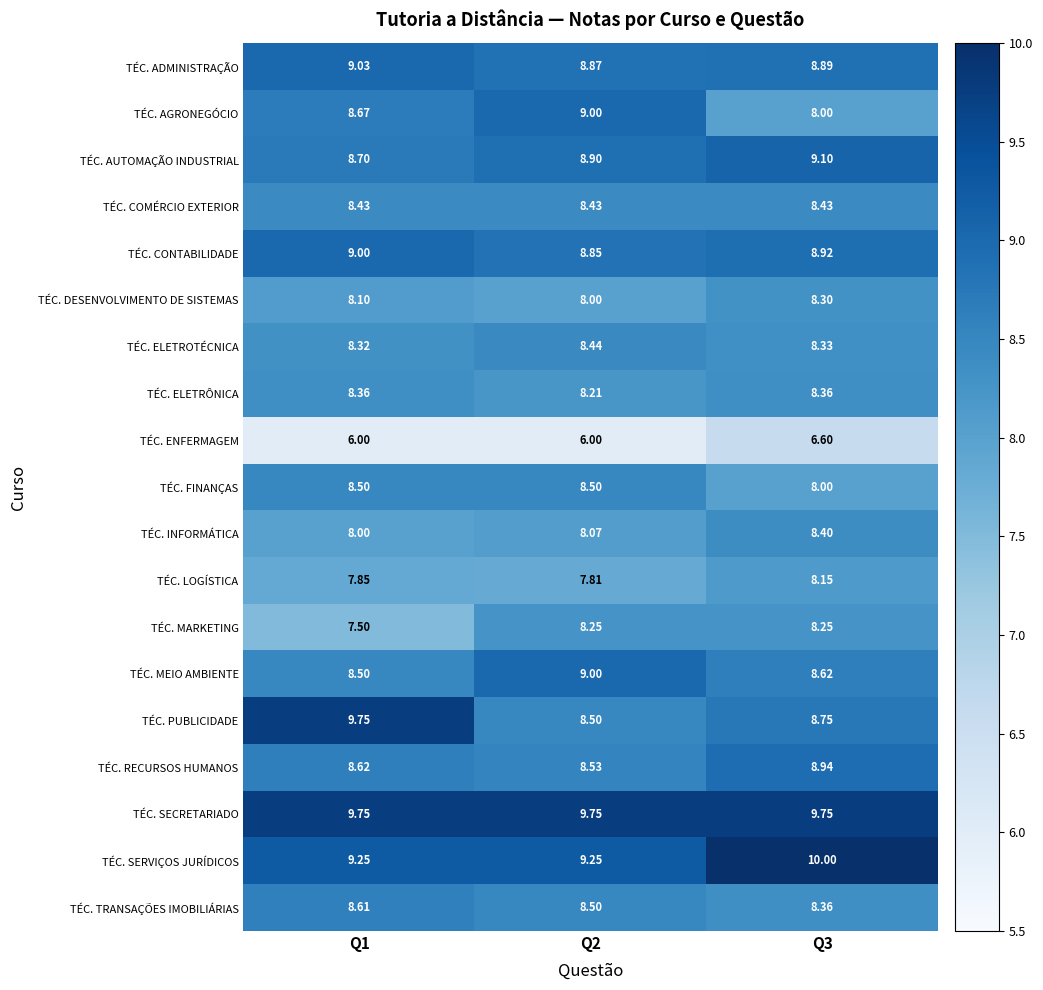

Is the value of TÉC. COMÉRCIO EXTERIOR at Q3 greater than the value of TÉC. LOGÍSTICA at Q2?

Yes